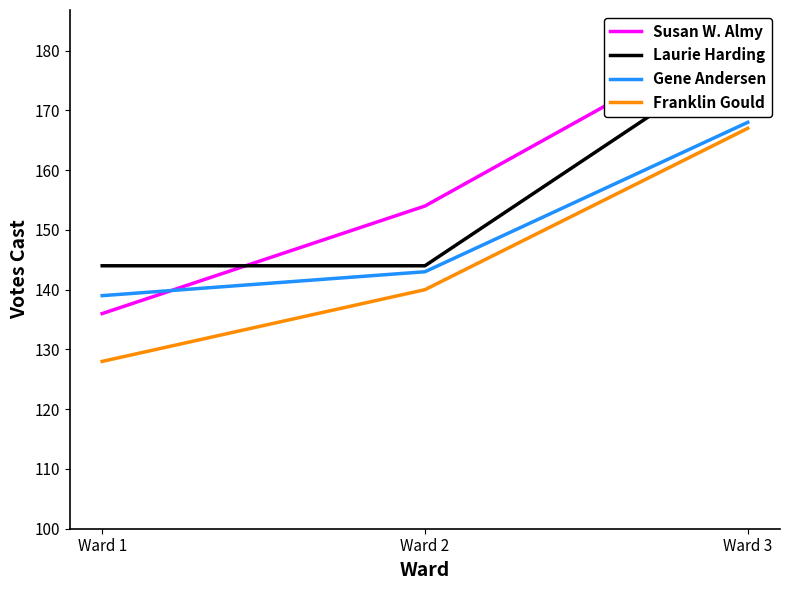

Reading left to right, transcribe all the data shown in this chart.

Susan W. Almy: 136	154	184
Laurie Harding: 144	144	180
Gene Andersen: 139	143	168
Franklin Gould: 128	140	167